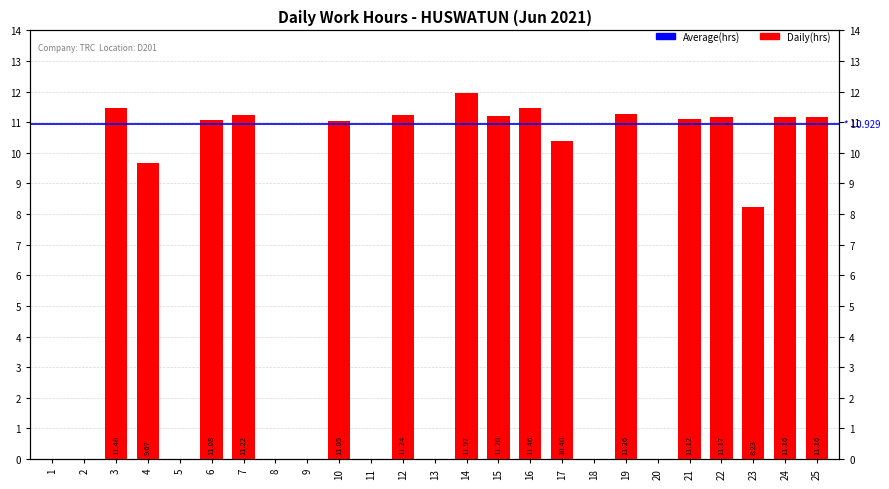

Which label corresponds to the smallest value in the chart?

1